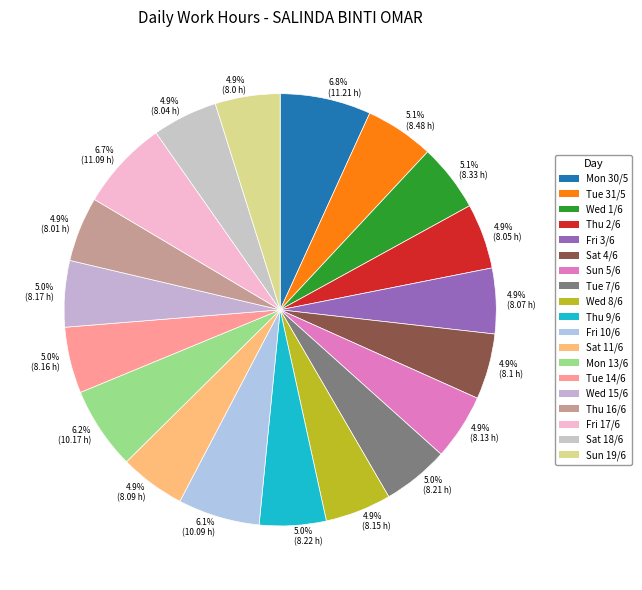

Is the sum of Tue 7/6 and Sat 4/6 greater than half?

No